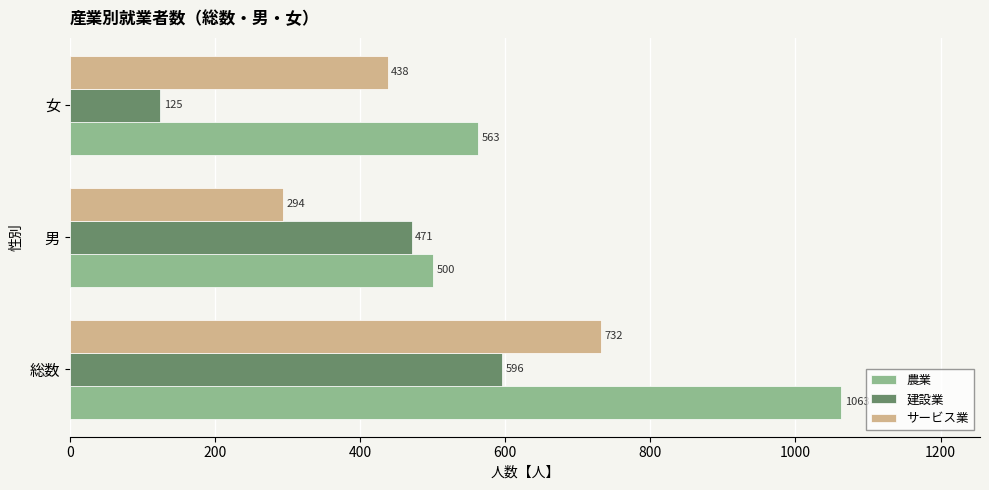

The サービス業 series shows 438 at 女. True or false?

True